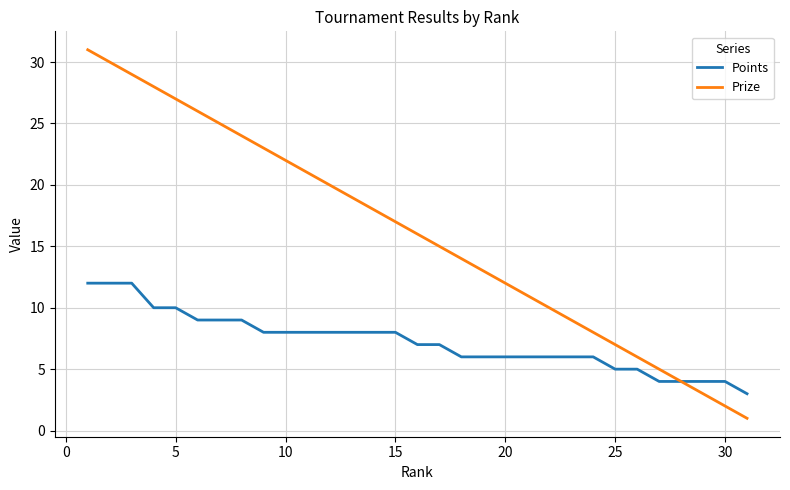

How many categories are shown in the chart?

31